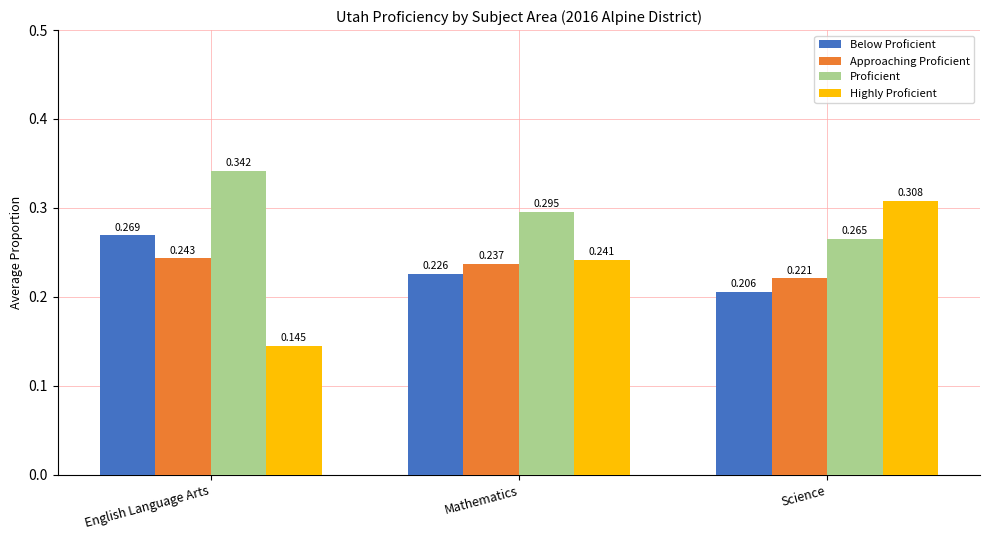

Which category has the lowest value in the Approaching Proficient series?

Science